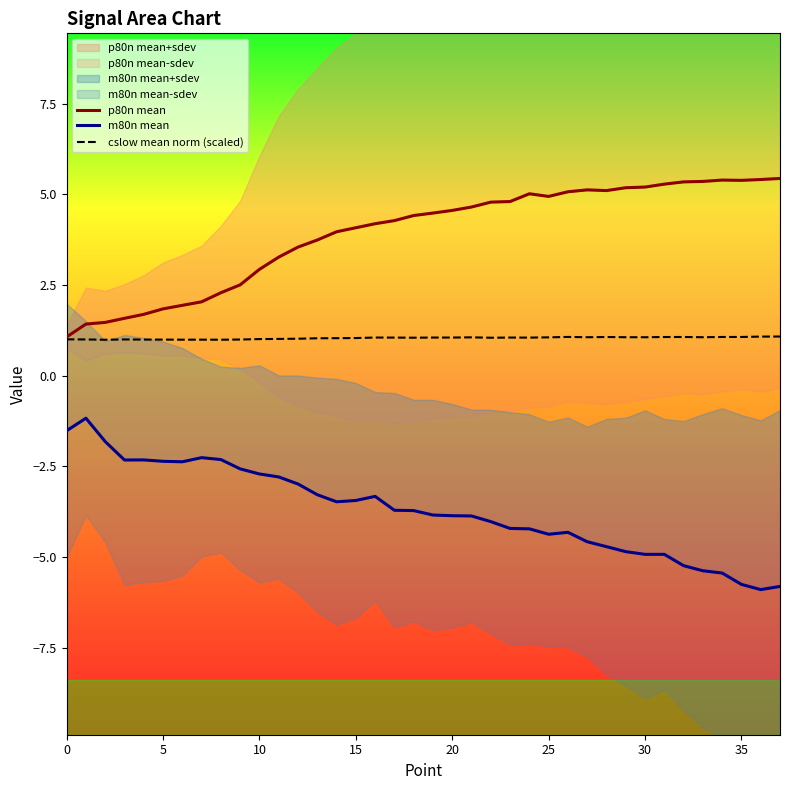

What is the difference between the second highest and minimum values in the m80n mean series?

4.4